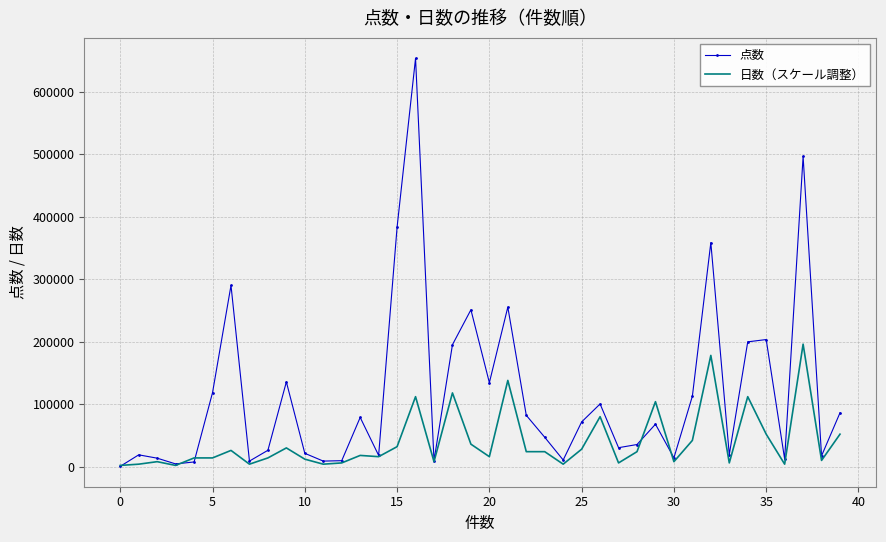

List the series in order of their overall mean, lowest first.

日数（スケール調整）, 点数